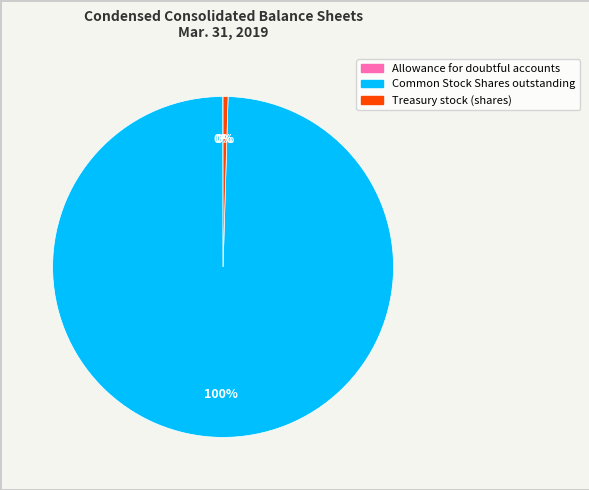

Is there any slice that represents more than half of the pie?

Yes